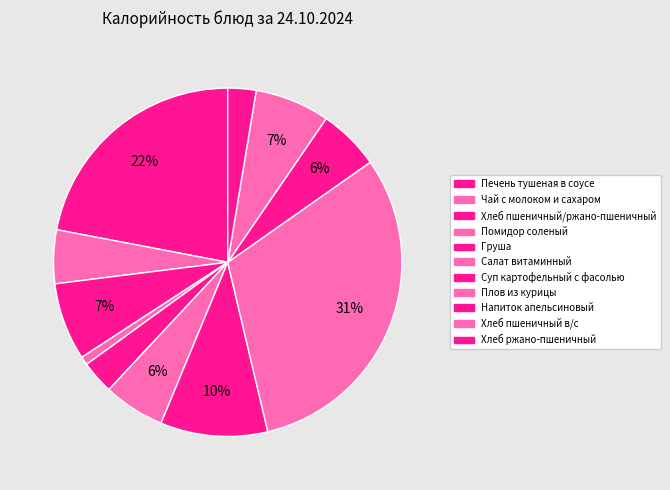

Do Помидор соленый and Салат витаминный together represent more than half of the pie?

No